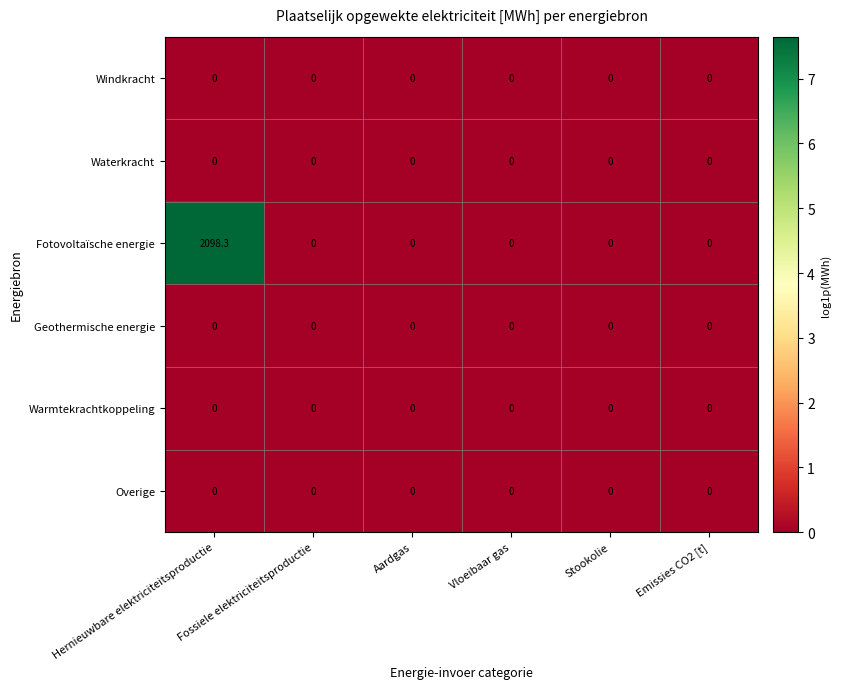

What is the greatest value displayed?

2098.3